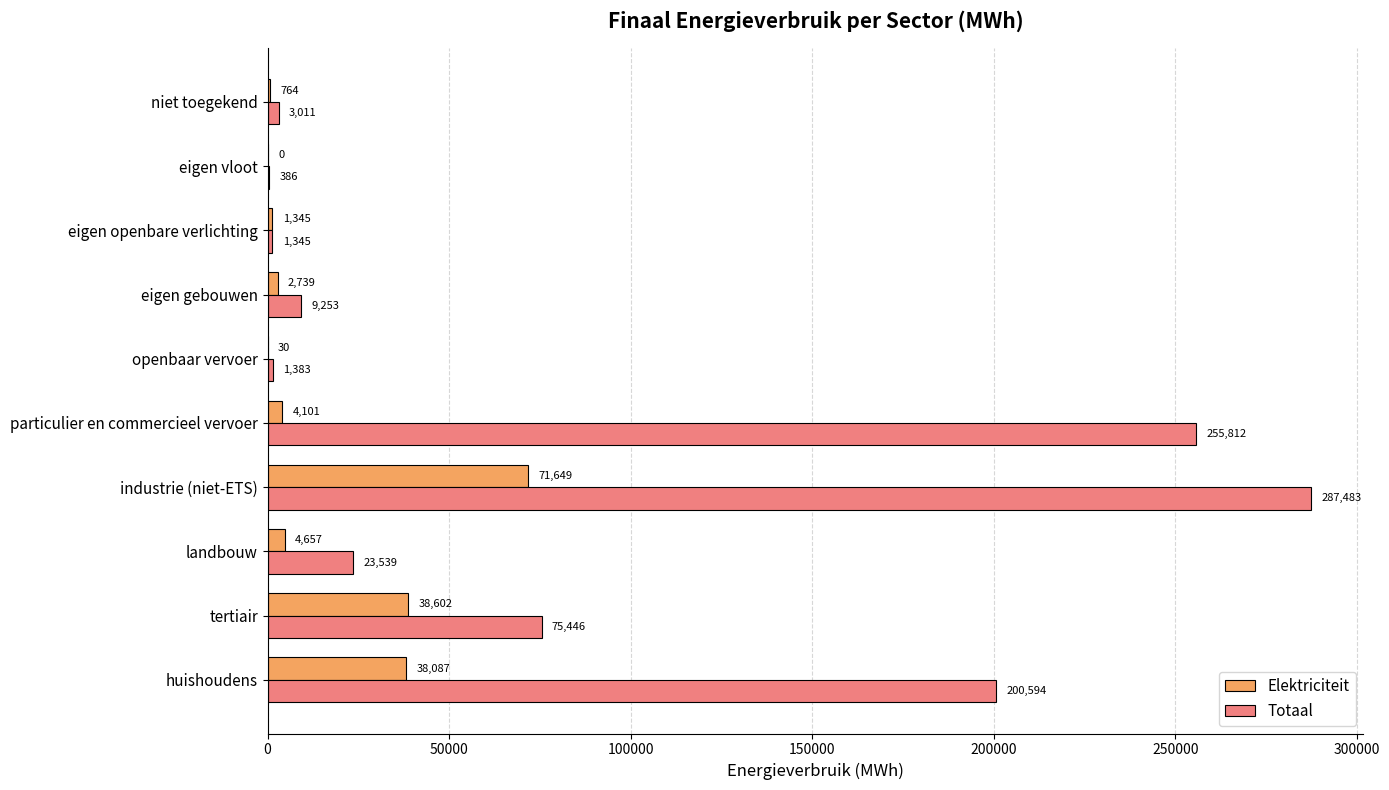

Between huishoudens and openbaar vervoer, which series saw the biggest shift?

Totaal